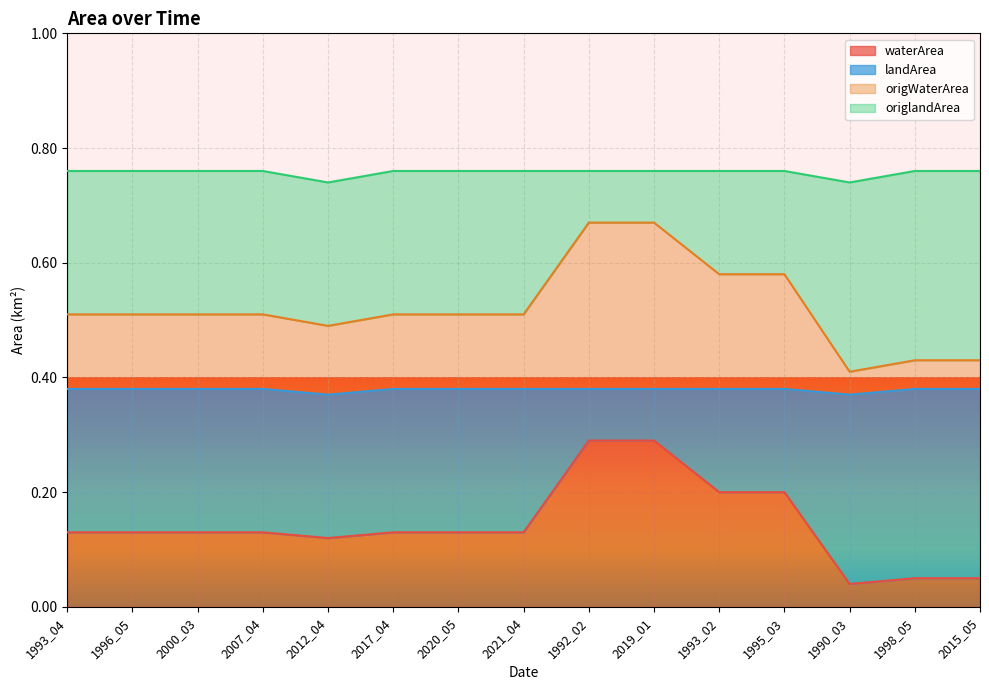

Does the chart display data point markers on the line(s)?

No